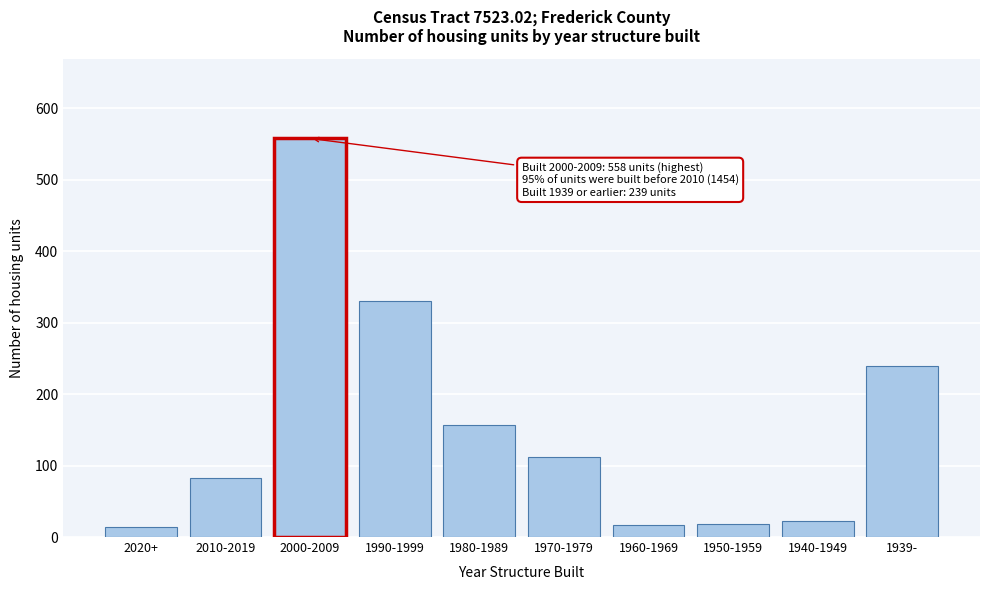

Between 1970-1979 and 1980-1989, which is larger?

1980-1989